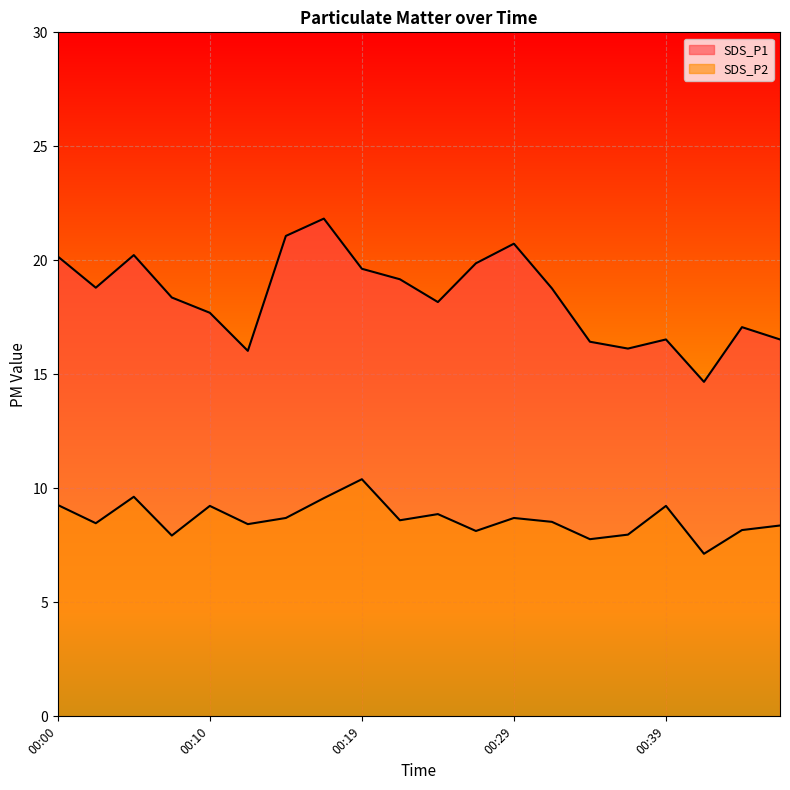

What are all the series names shown in the legend?

SDS_P1, SDS_P2